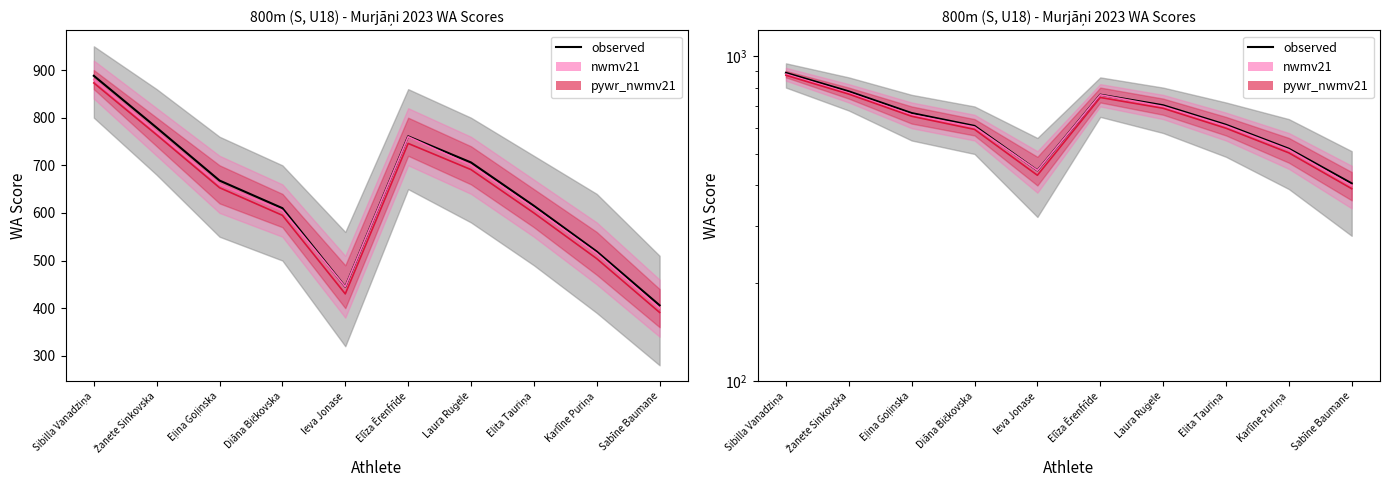

How many data points are above 668?

4